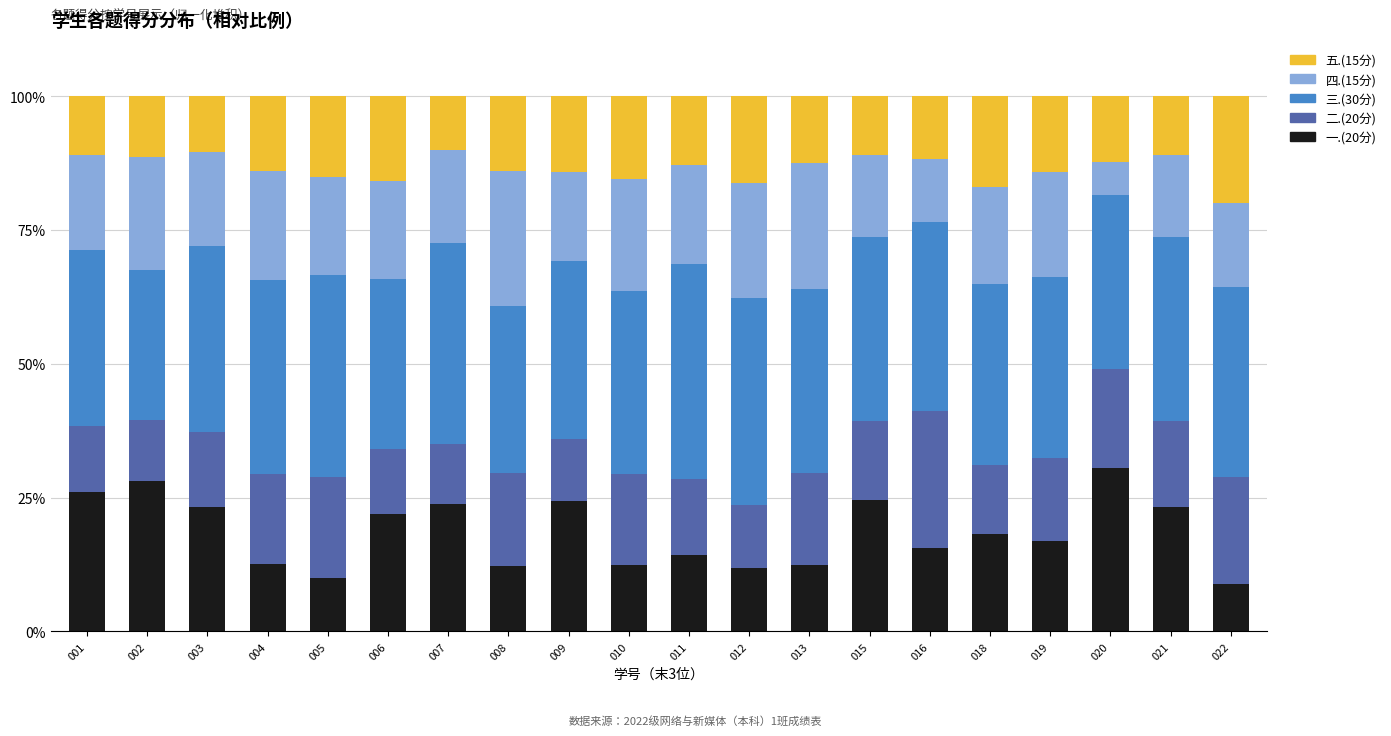

What is the total value across all series at 019?

100.0